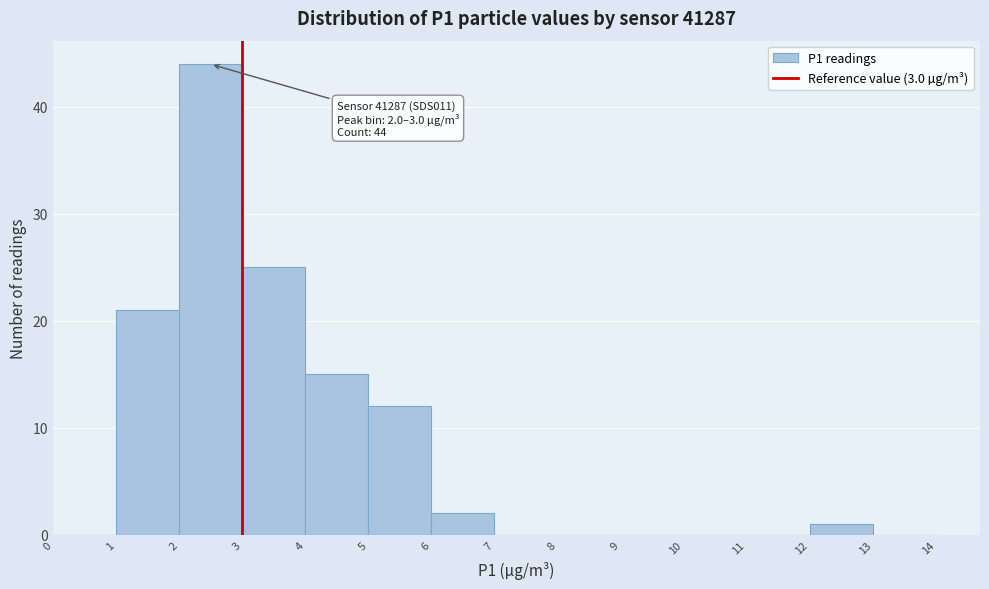

Which range on the x-axis has the tallest bar?

2 to 3